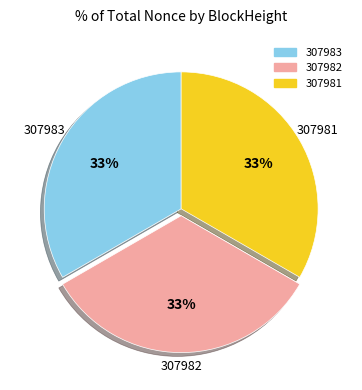

To the nearest percent, what is the combined percentage of 307981 and 307983?

67%